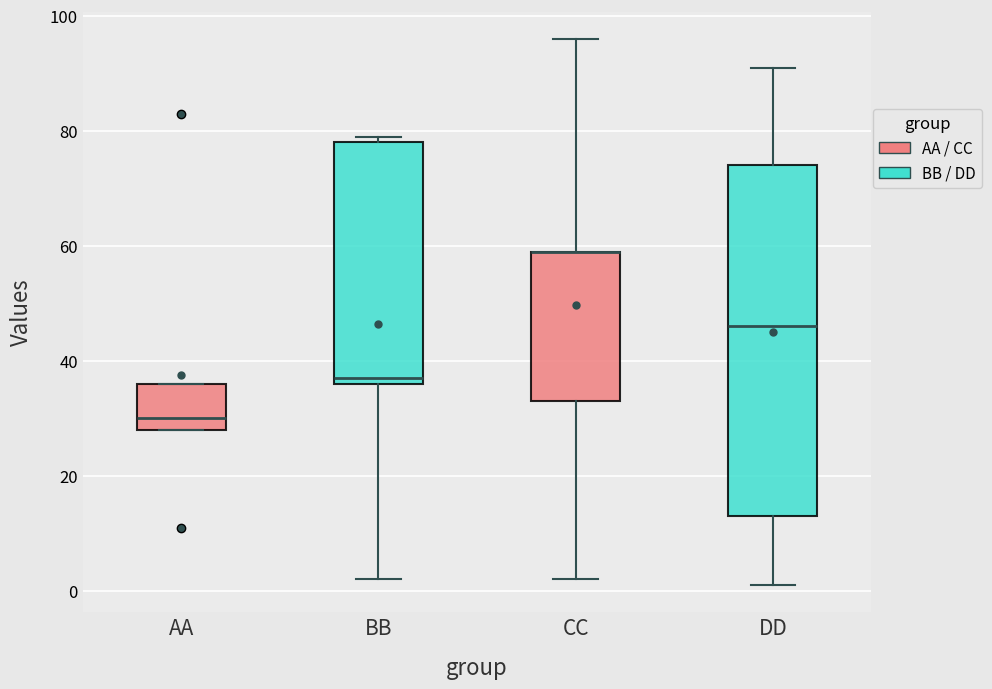

Where is the upper edge of the box for AA on the y-axis? The values are not printed on the chart, so give them approximately, as read against the axis.

36